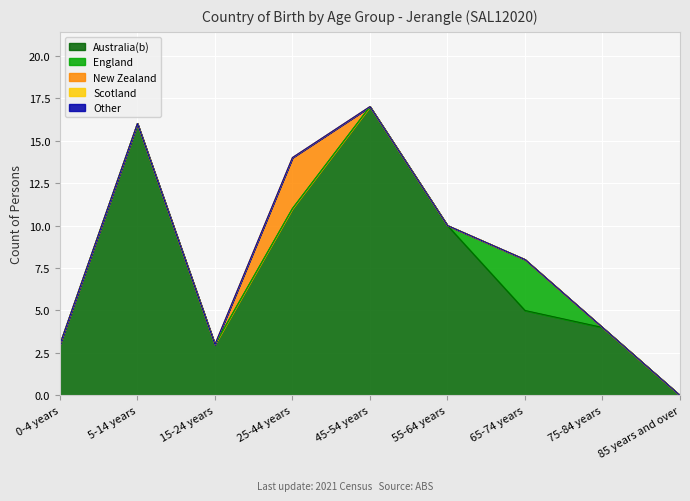

At which label does New Zealand reach its minimum?

0-4 years